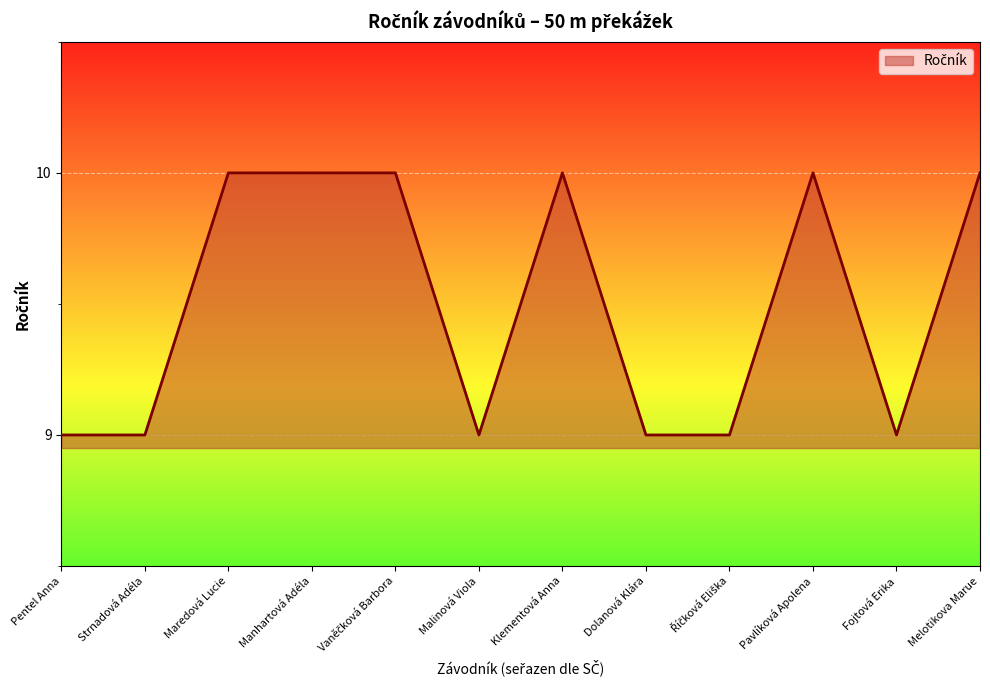

Does the chart display data point markers on the line(s)?

No